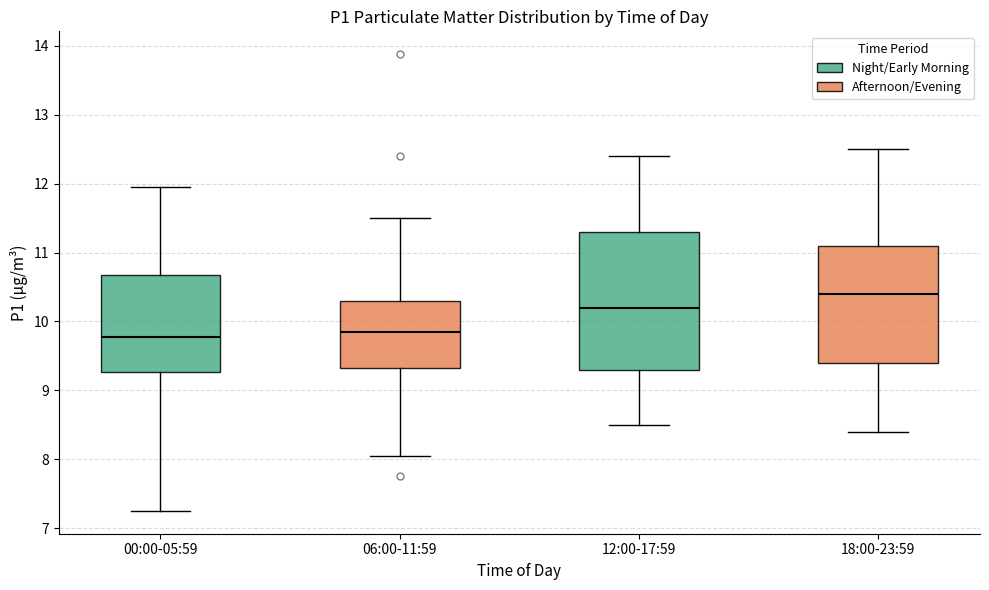

Reading left to right, read every box against the y-axis: the position of its median line, the range the box covers, and the ends of its whiskers. The values are not printed on the chart, so give them approximately, as read against the axis.

00:00-05:59: median 9.8, box 9.3 to 10.7, whiskers 7.3 to 12.0
06:00-11:59: median 9.9, box 9.3 to 10.3, whiskers 8.1 to 11.5
12:00-17:59: median 10.2, box 9.3 to 11.3, whiskers 8.5 to 12.4
18:00-23:59: median 10.4, box 9.4 to 11.1, whiskers 8.4 to 12.5